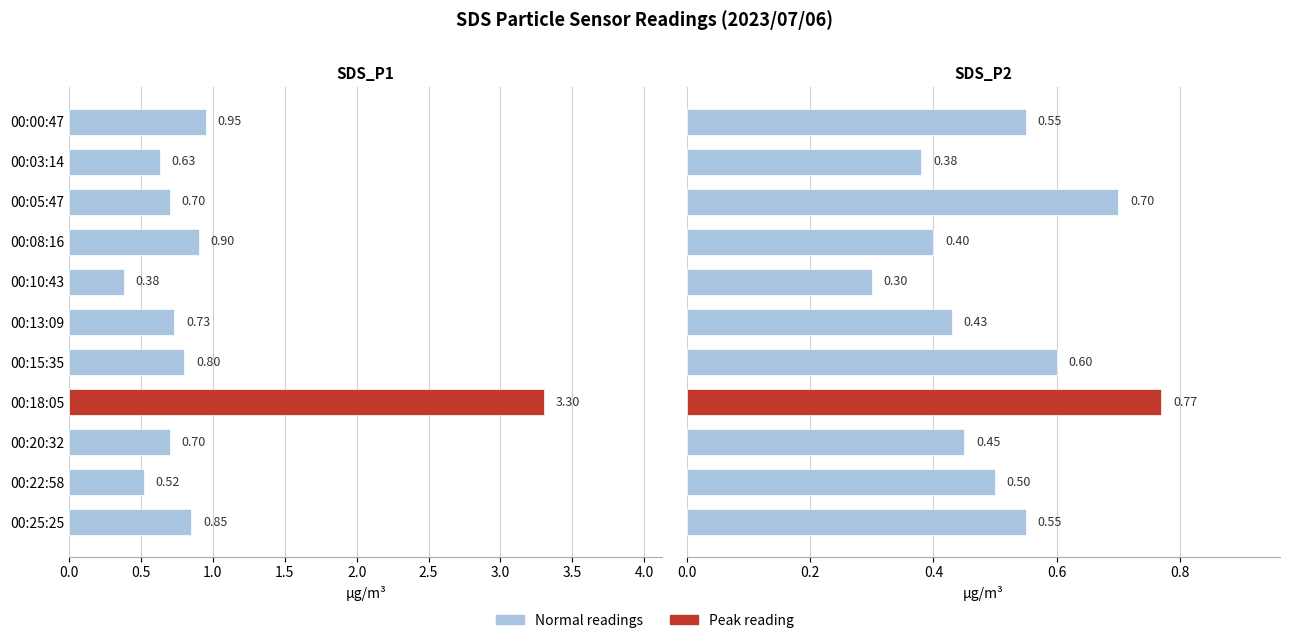

What is the sum of the SDS_P1 values at 00:25:25 and 00:08:16?

1.8